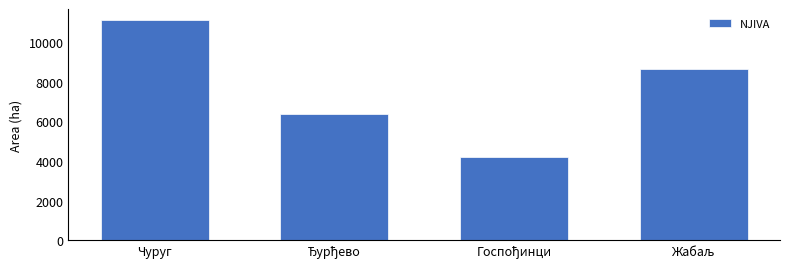

What is the difference between the maximum and minimum values?

6919.4